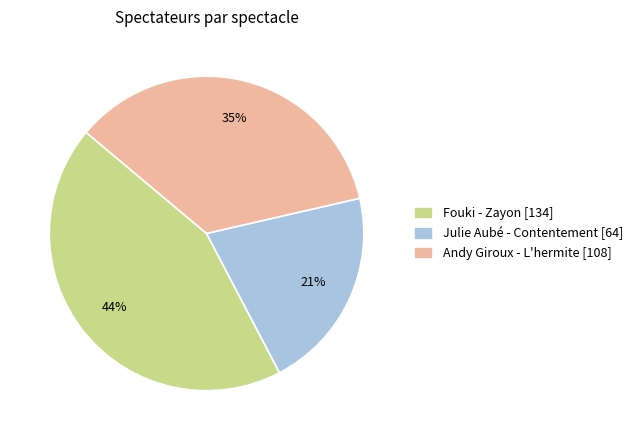

Is it true that Fouki - Zayon is 44% of the pie?

True